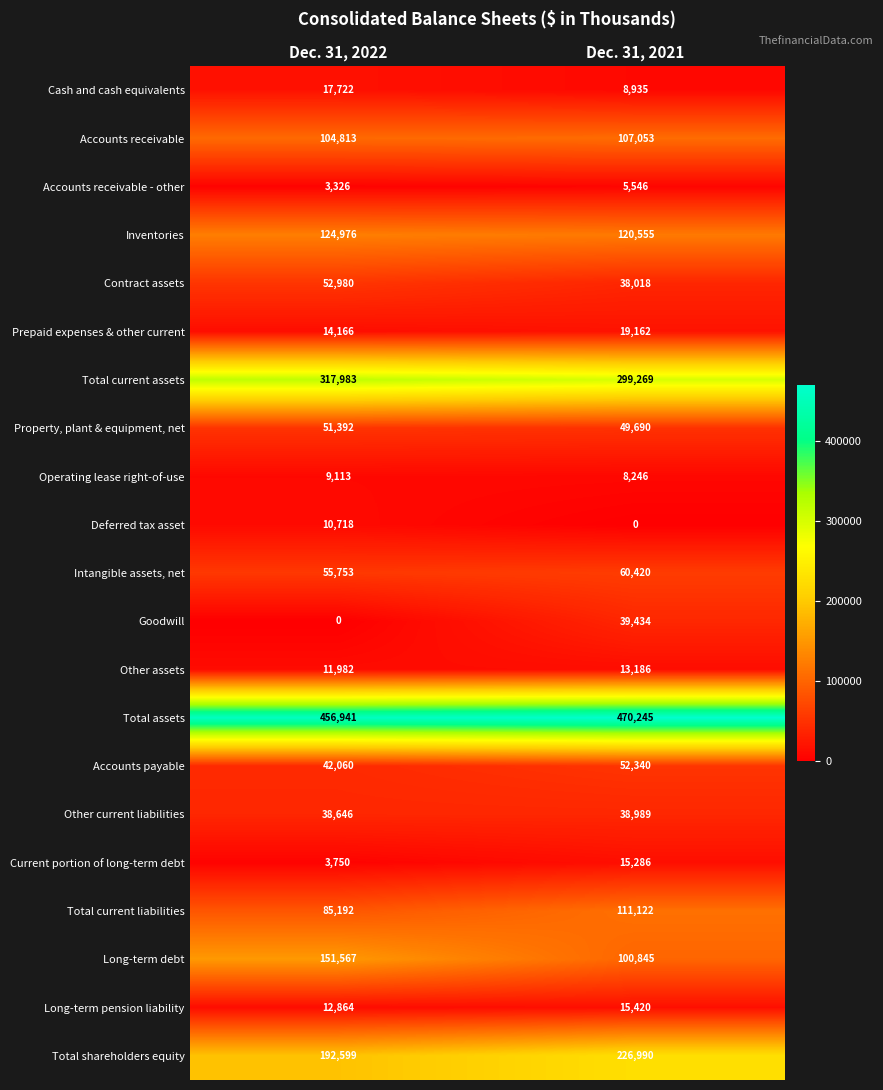

Where is Other current liabilities nearest to the value 38817?

Dec. 31, 2022